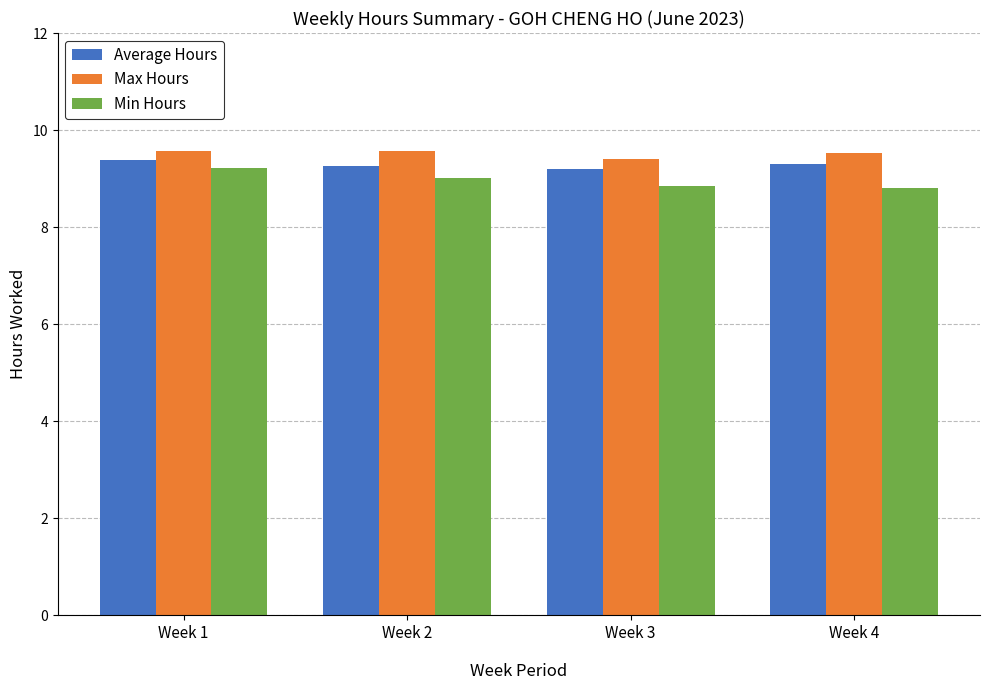

How many categories are shown in the chart?

4